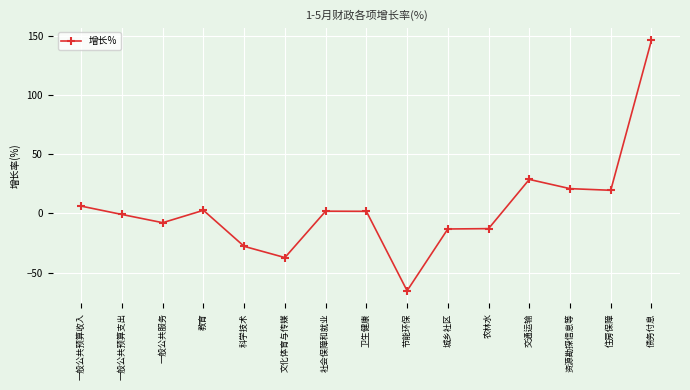

What is the difference between the maximum and second lowest values?

183.5